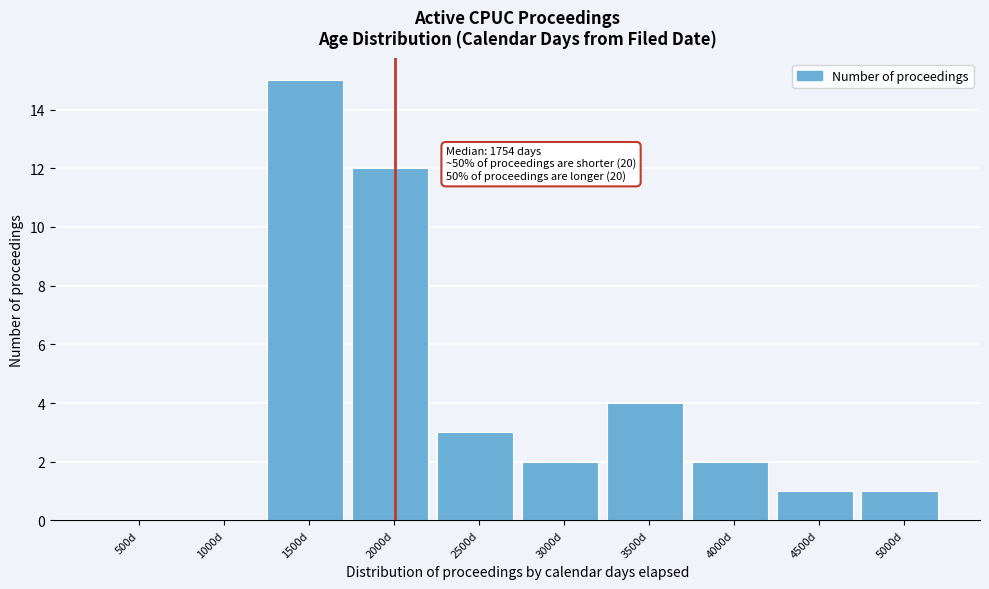

Reading left to right, what are all the values shown in this chart?

500d=0	1000d=0	1500d=15	2000d=12	2500d=3	3000d=2	3500d=4	4000d=2	4500d=1	5000d=1